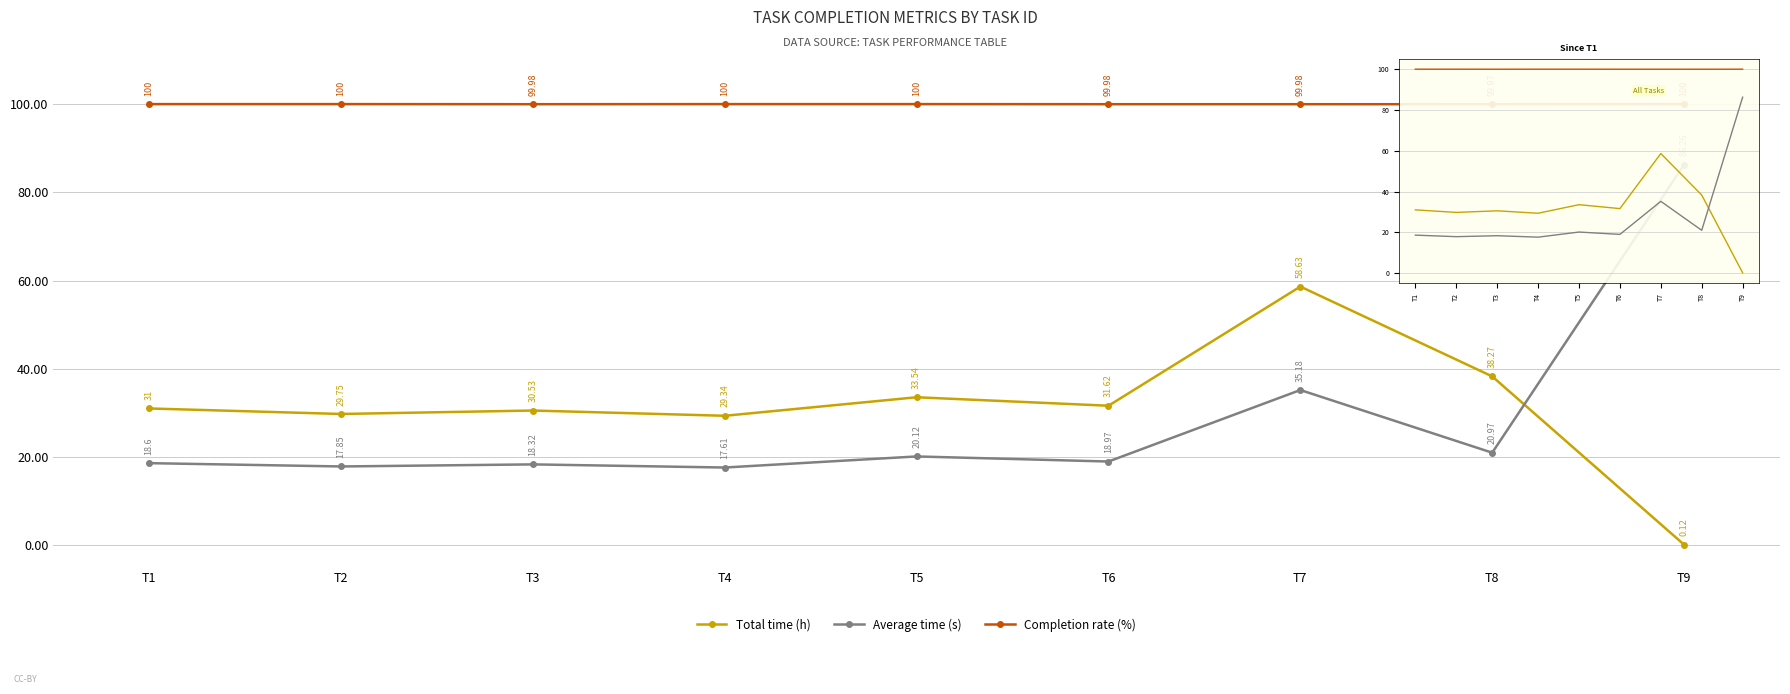

Reading left to right, what are all the values shown in this chart?

Total time (h): 31.0	29.8	30.5	29.3	33.5	31.6	58.6	38.3	0.1
Average time (s): 18.6	17.9	18.3	17.6	20.1	19.0	35.2	21.0	86.3
Completion rate (%): 100.0	100.0	100.0	100.0	100.0	100.0	100.0	100.0	100.0